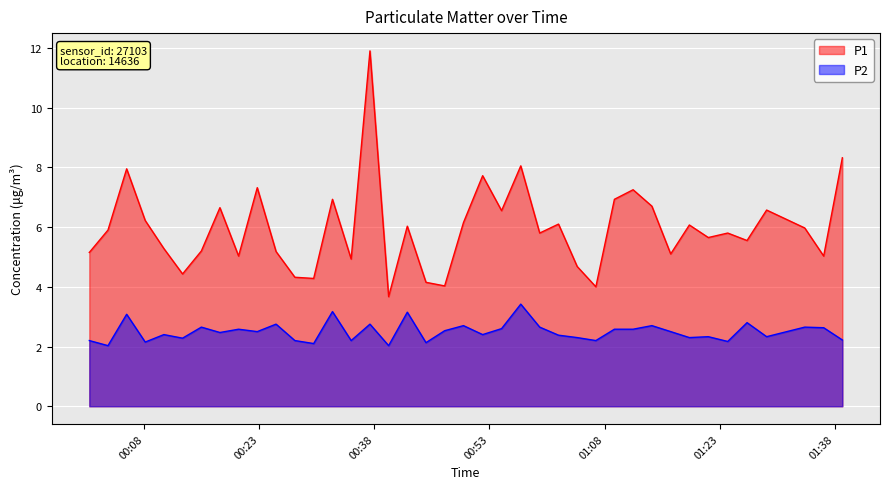

What is the difference between the maximum and minimum values in the P1 series?

8.2